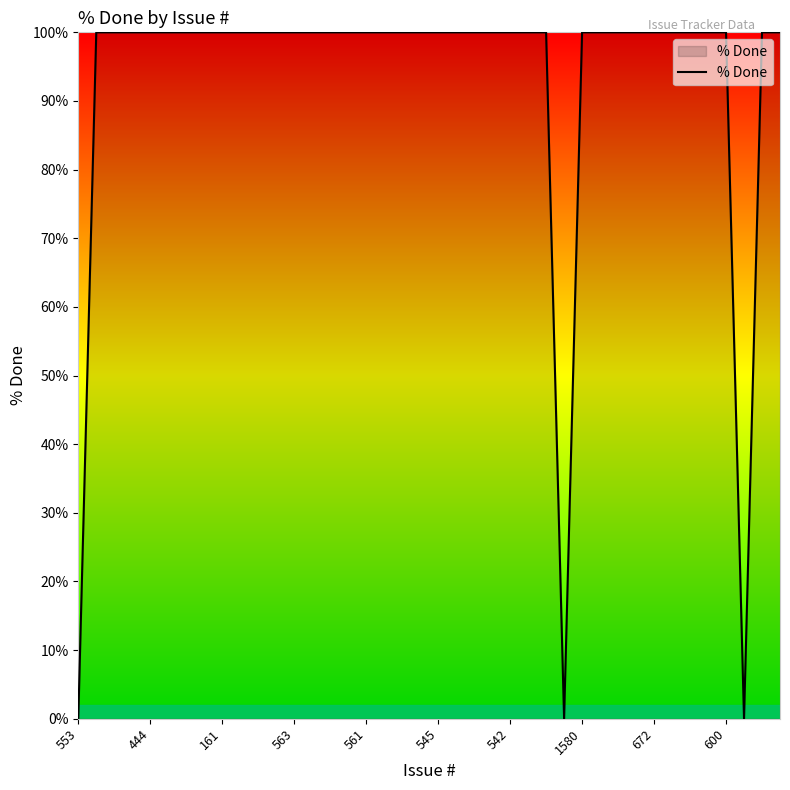

What is the maximum value shown in the chart?

100